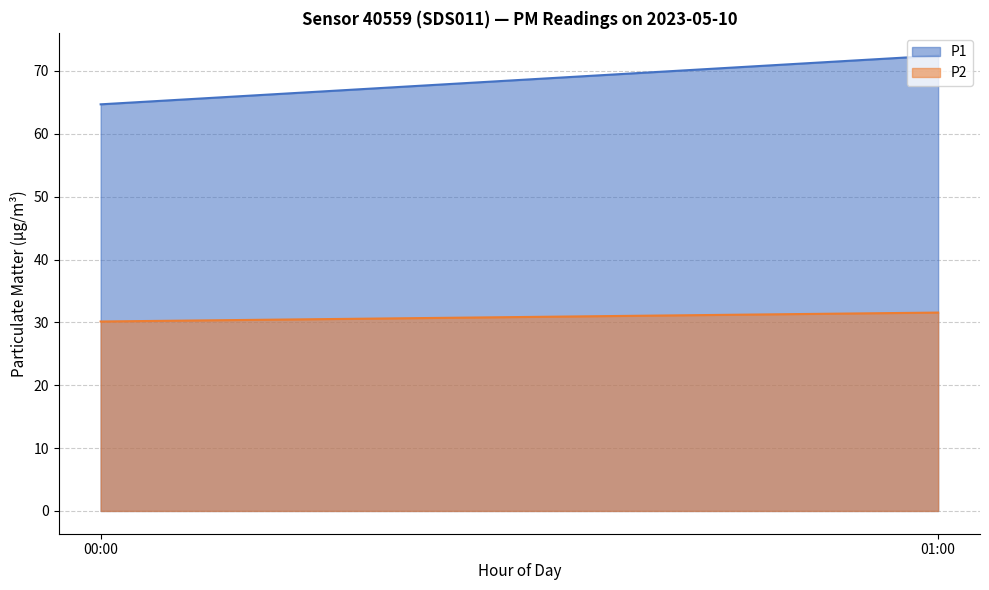

The value of P1 at 01:00 is 72.4. True or false?

True